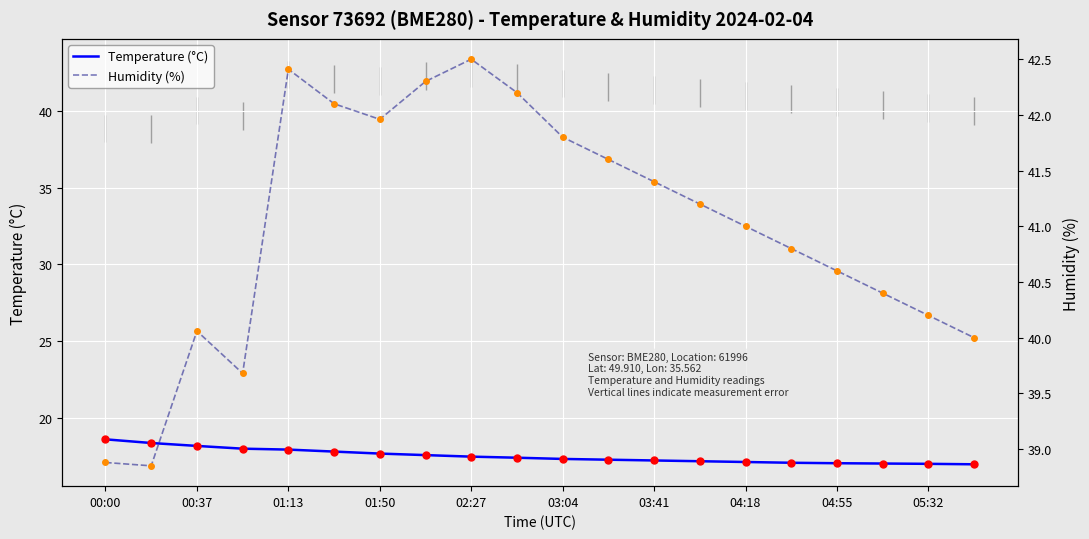

What is the highest value of the Temperature (°C) series?

18.6